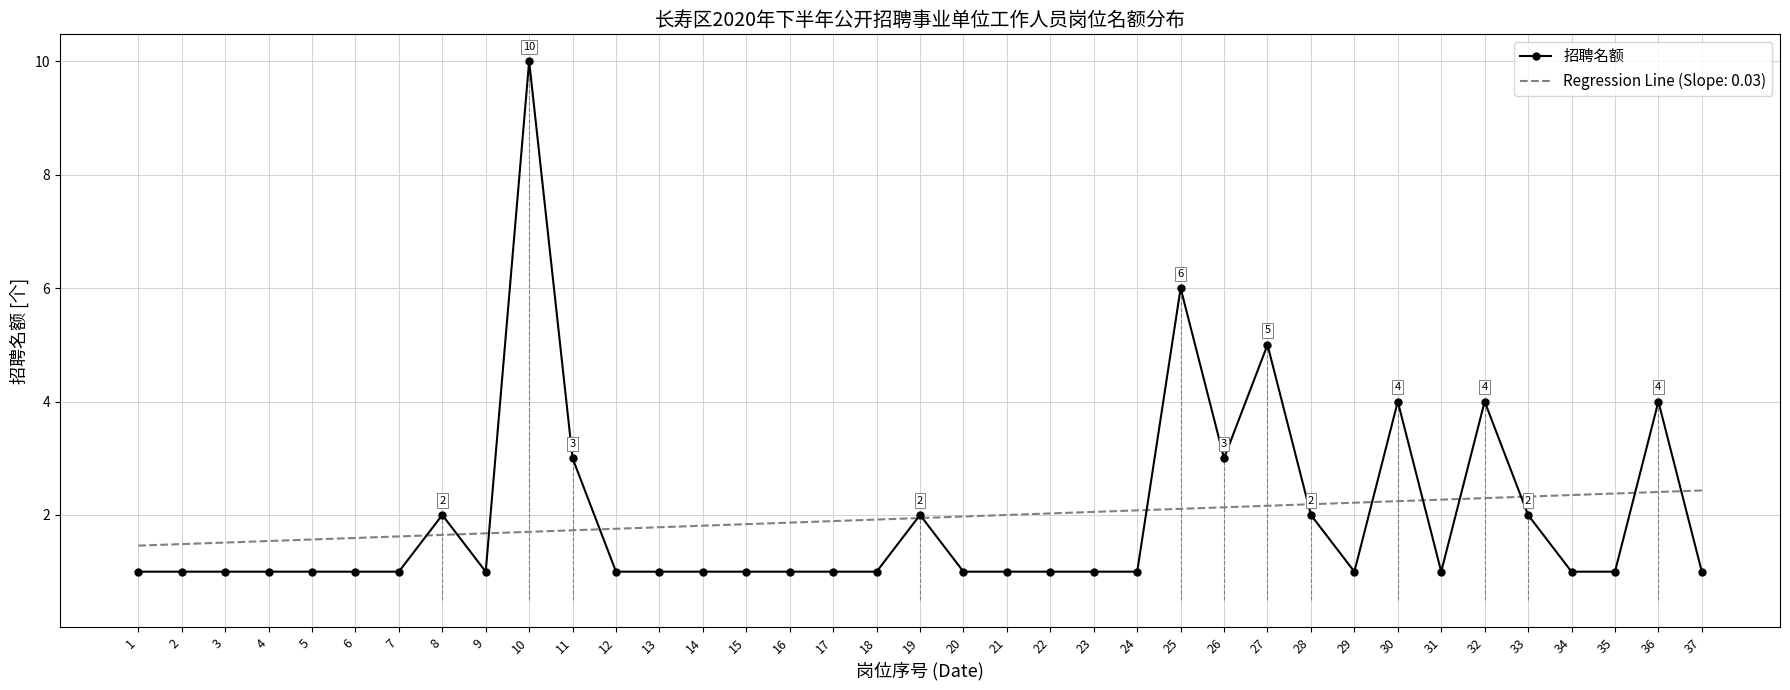

What is the value of the 8th point from the left?

2